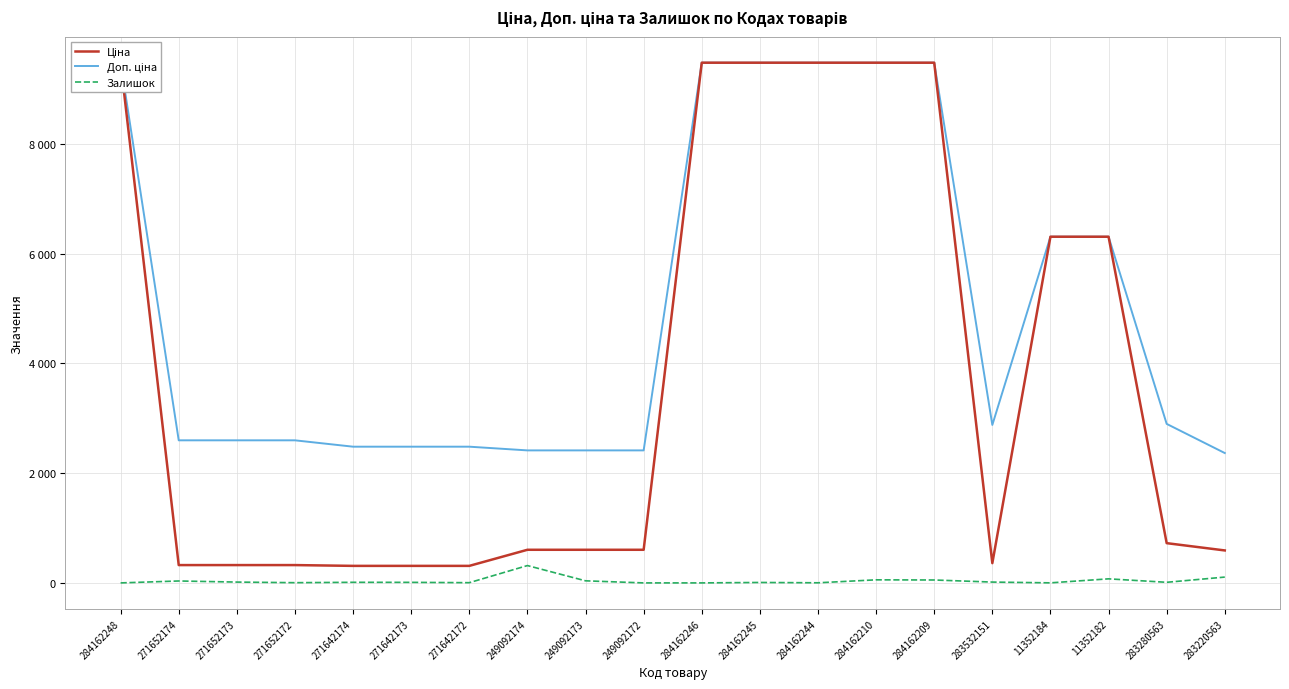

Reading left to right, what are all the values shown in this chart?

Ціна: 284162248=9480.1	271652174=324.8	271652173=324.8	271652172=324.8	271642174=310.3	271642173=310.3	271642172=310.3	249092174=603.7	249092173=603.7	249092172=603.7	284162246=9480.1	284162245=9480.1	284162244=9480.1	284162210=9480.1	284162209=9480.1	283532151=359.9	11352184=6308.8	11352182=6308.8	283280563=724.5	283220563=591.6
Доп. ціна: 284162248=9480.1	271652174=2598.3	271652173=2598.3	271652172=2598.3	271642174=2482.4	271642173=2482.4	271642172=2482.4	249092174=2414.8	249092173=2414.8	249092172=2414.8	284162246=9480.1	284162245=9480.1	284162244=9480.1	284162210=9480.1	284162209=9480.1	283532151=2878.8	11352184=6308.8	11352182=6308.8	283280563=2897.8	283220563=2366.5
Залишок: 284162248=0.0	271652174=35.0	271652173=15.0	271652172=4.0	271642174=11.0	271642173=10.0	271642172=4.0	249092174=316.0	249092173=38.0	249092172=0.0	284162246=0.0	284162245=8.0	284162244=2.0	284162210=56.0	284162209=53.0	283532151=15.0	11352184=1.0	11352182=74.0	283280563=11.0	283220563=106.0